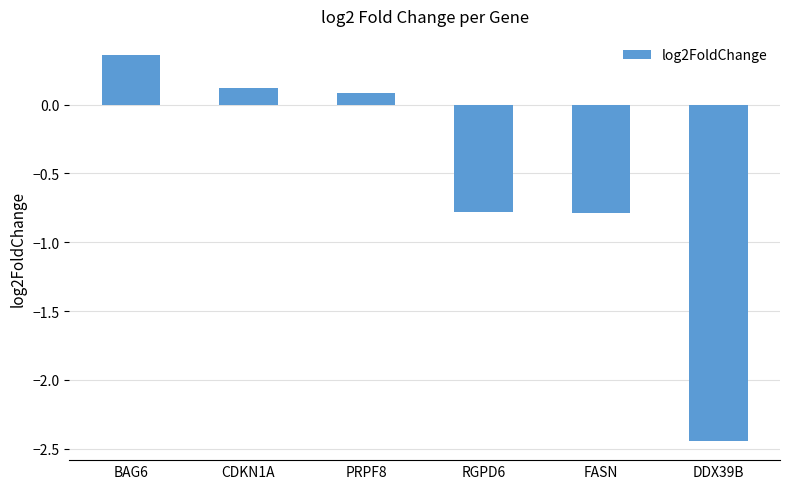

How many data points are above 0?

3